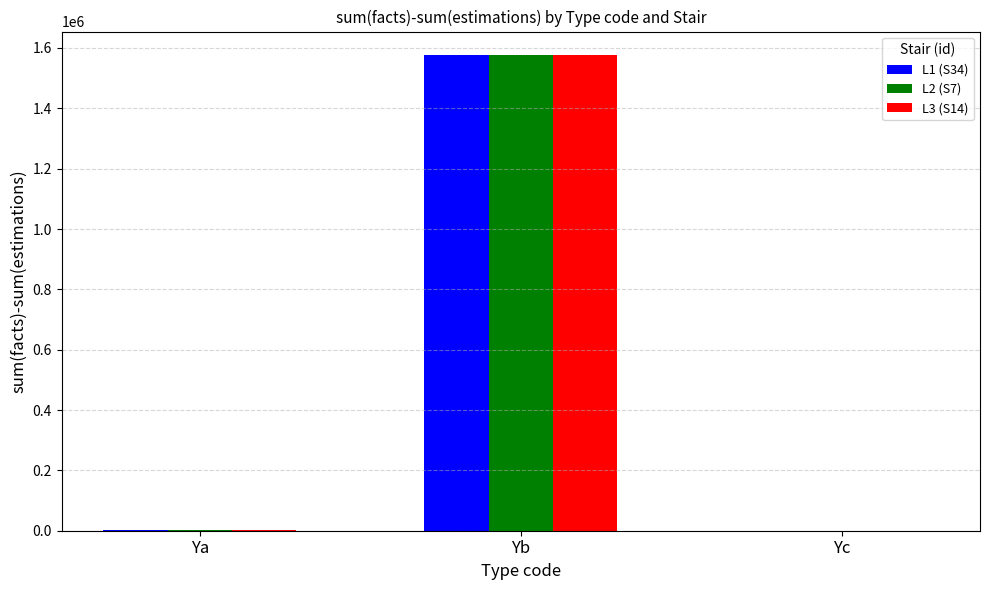

What is the greatest value displayed?

1575659.4